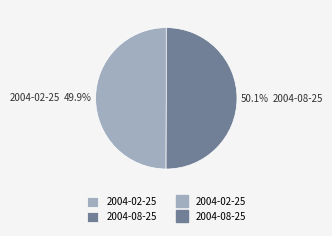

Combined, what portion of the pie is 2004-08-25 and 2004-02-25?

100.0%